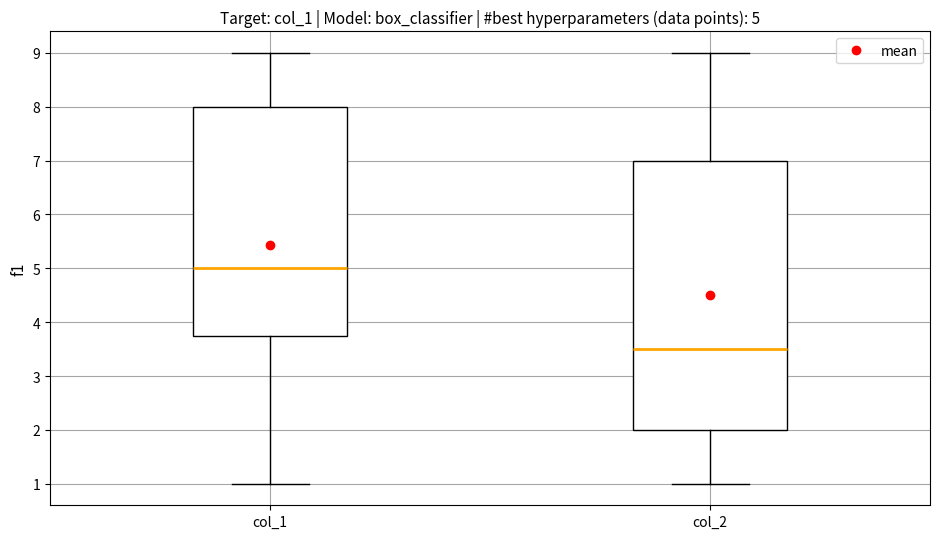

Which box is the tallest, from its lower edge to its upper edge?

col_2